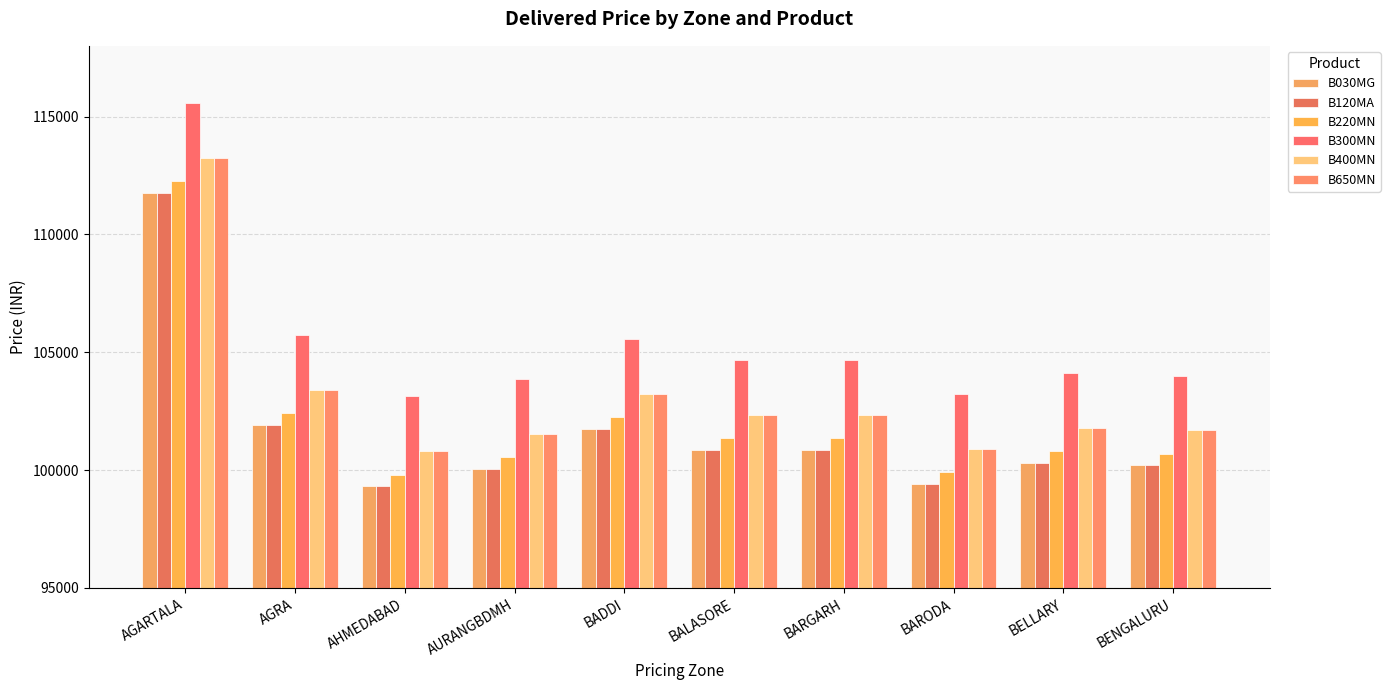

What is the difference between the maximum and minimum values in the B650MN series?

12436